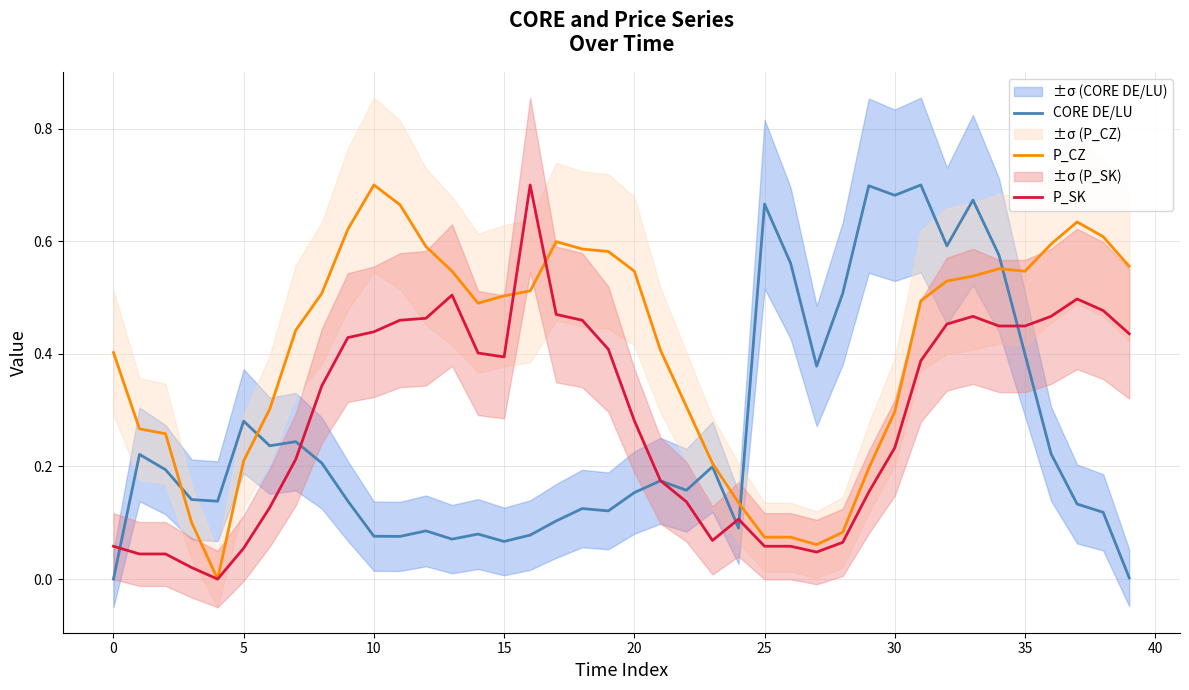

Rank the series by their maximum value, from lowest to highest.

P_CZ, P_SK, CORE DE/LU